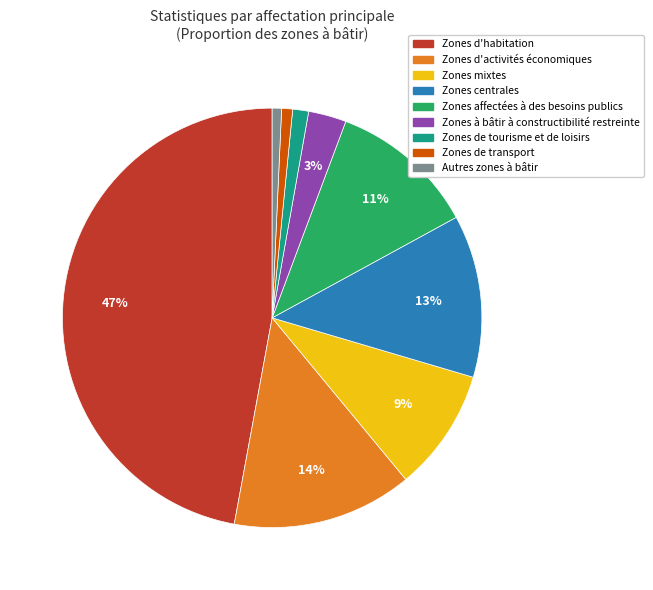

What percentage is the Autres zones à bâtir slice, to the nearest percent?

1%